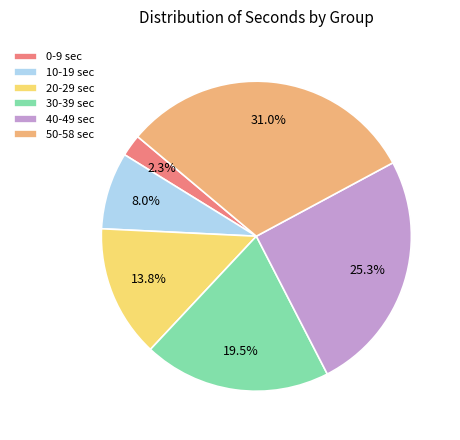

How many segments does this pie chart have?

6